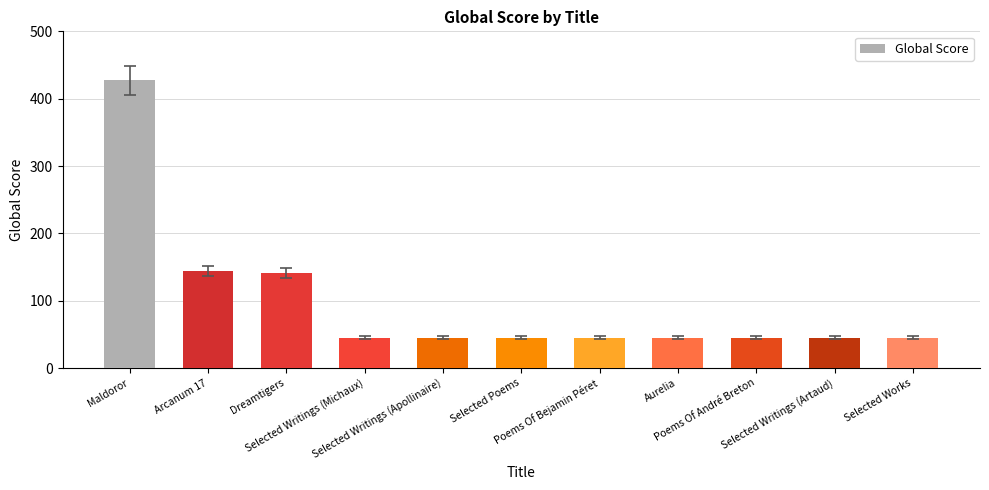

Which label corresponds to the largest value in the chart?

Maldoror